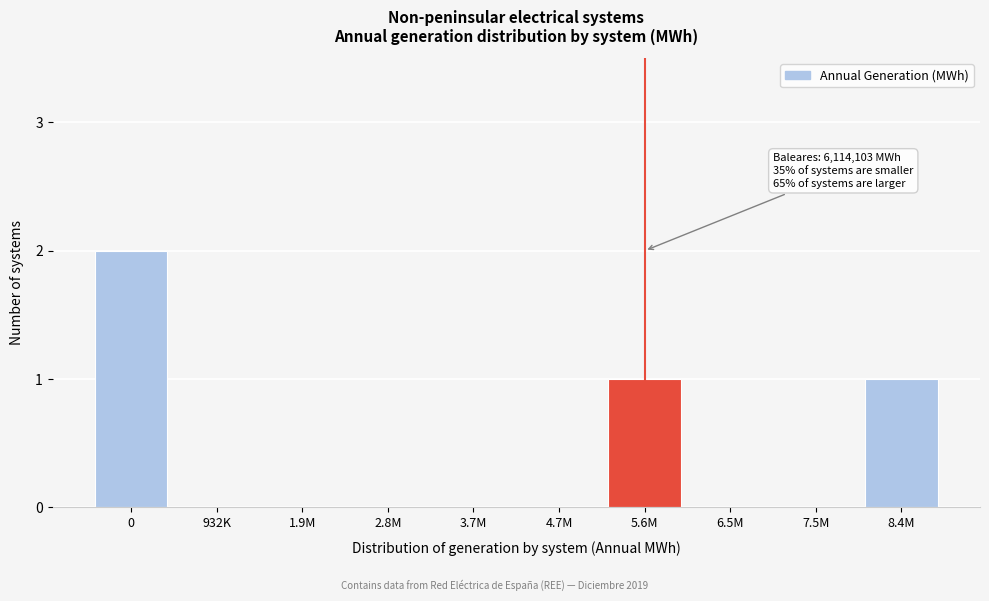

Reading left to right, what are all the values shown in this chart?

0=2	932K=0	1.9M=0	2.8M=0	3.7M=0	4.7M=0	5.6M=1	6.5M=0	7.5M=0	8.4M=1